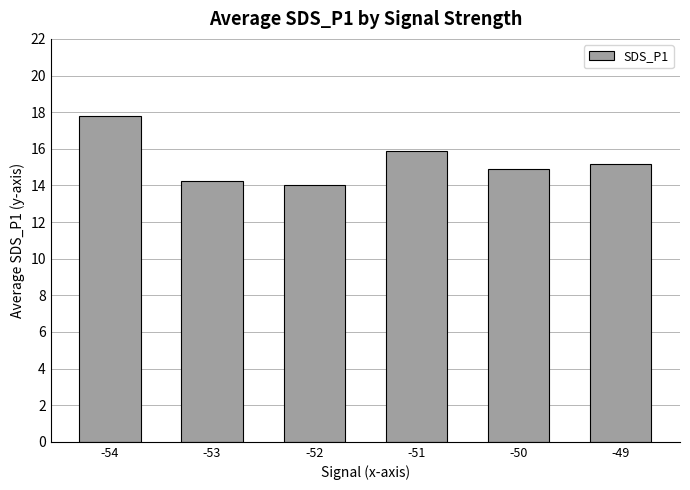

Is it true that the value at -54 is 11.9?

False